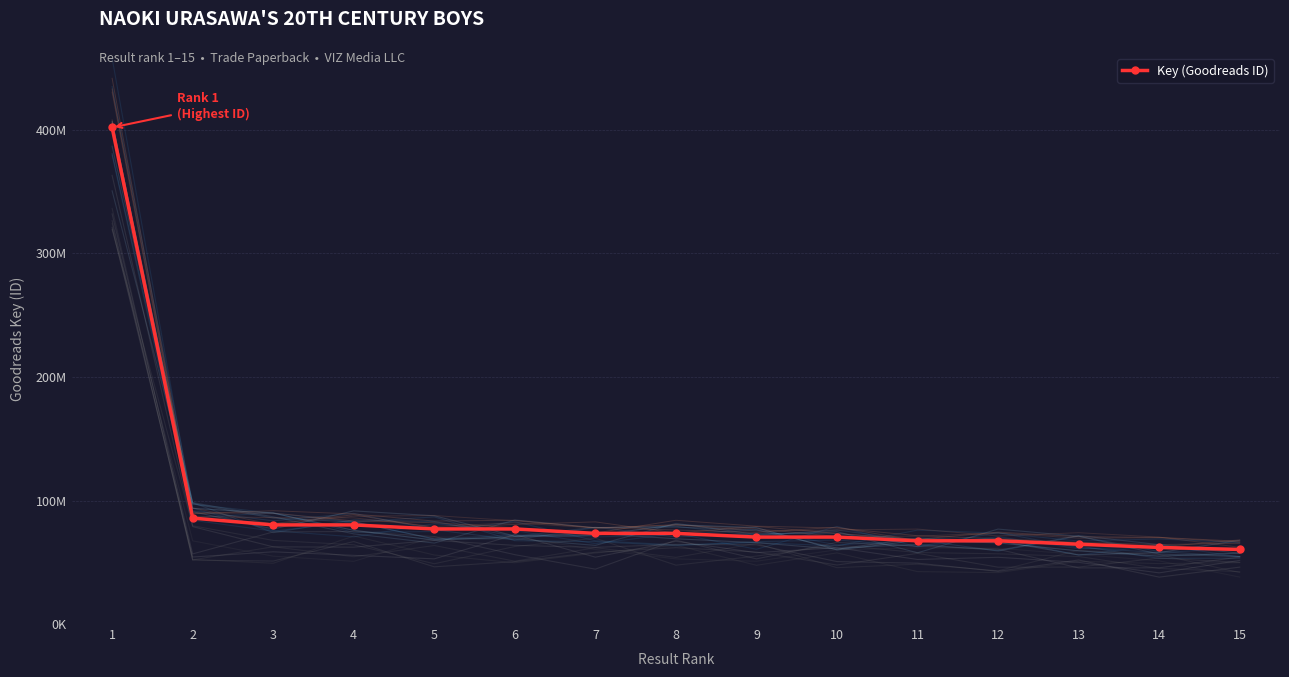

Reading left to right, transcribe all the data shown in this chart.

1=401976142	2=85744858	3=80236768	4=80236765	5=76965861	6=76965857	7=73392348	8=73392345	9=70383760	10=70383754	11=67365225	12=67365222	13=64623845	14=61982398	15=60367608